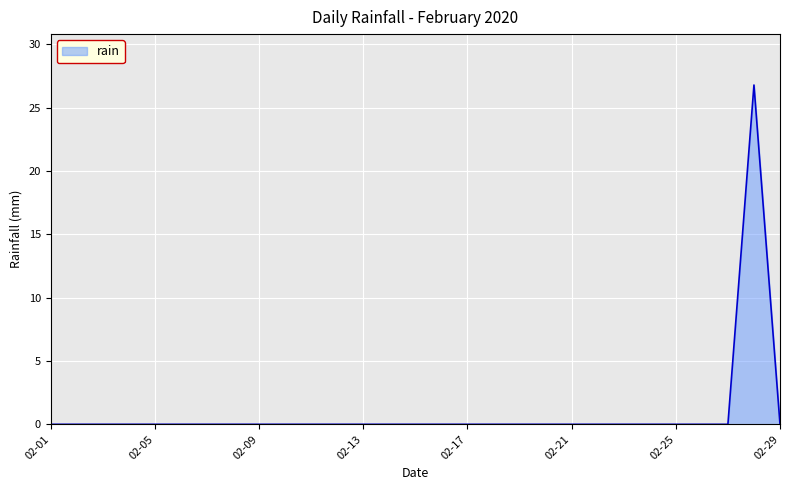

What is the greatest value displayed?

26.8